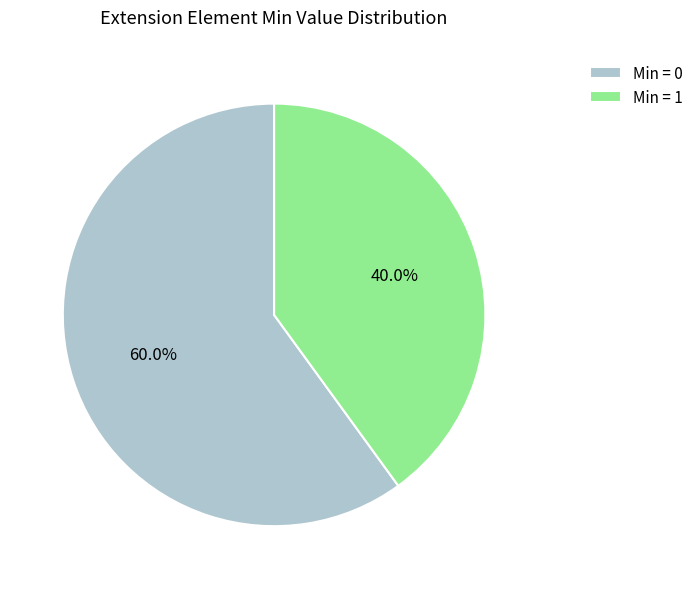

Which has a higher value, Min = 0 or Min = 1?

Min = 0